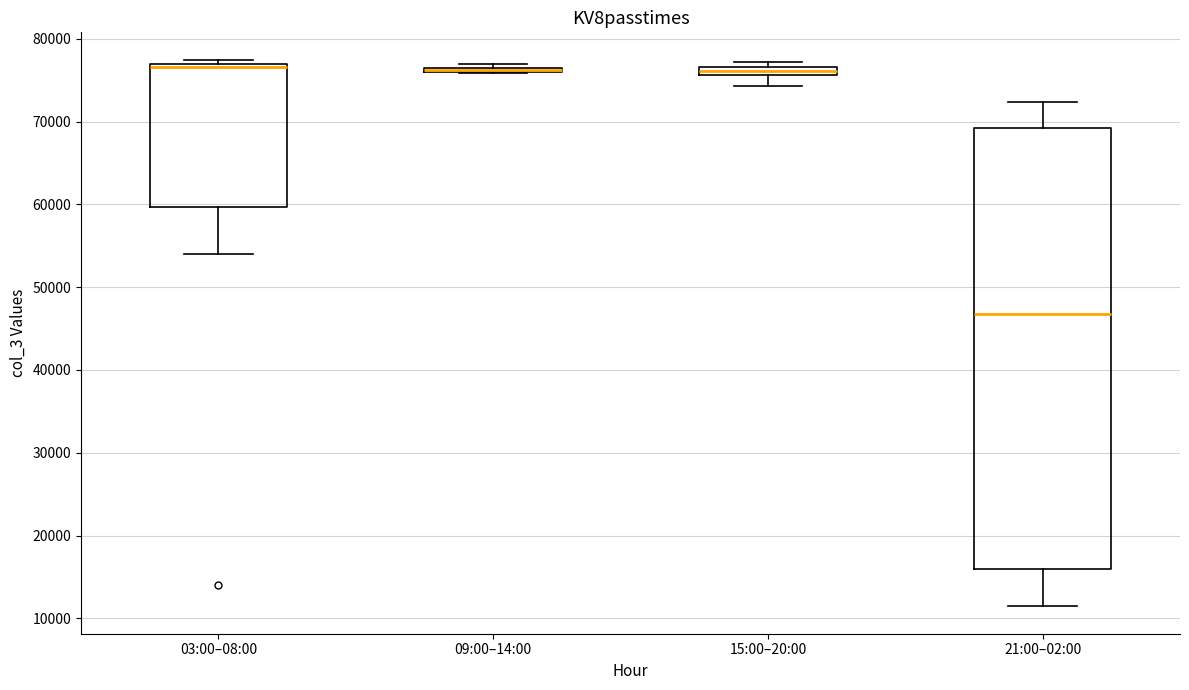

Comparing the boxes themselves (not the whiskers), which one is the tallest?

21:00–02:00